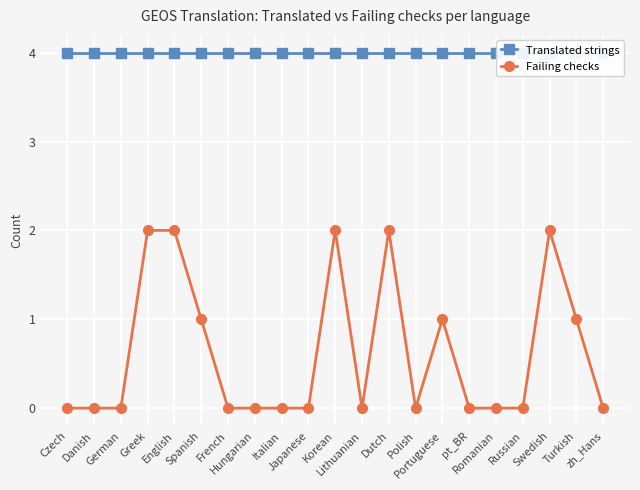

Rank the series at Polish from highest to lowest value.

Translated strings, Failing checks